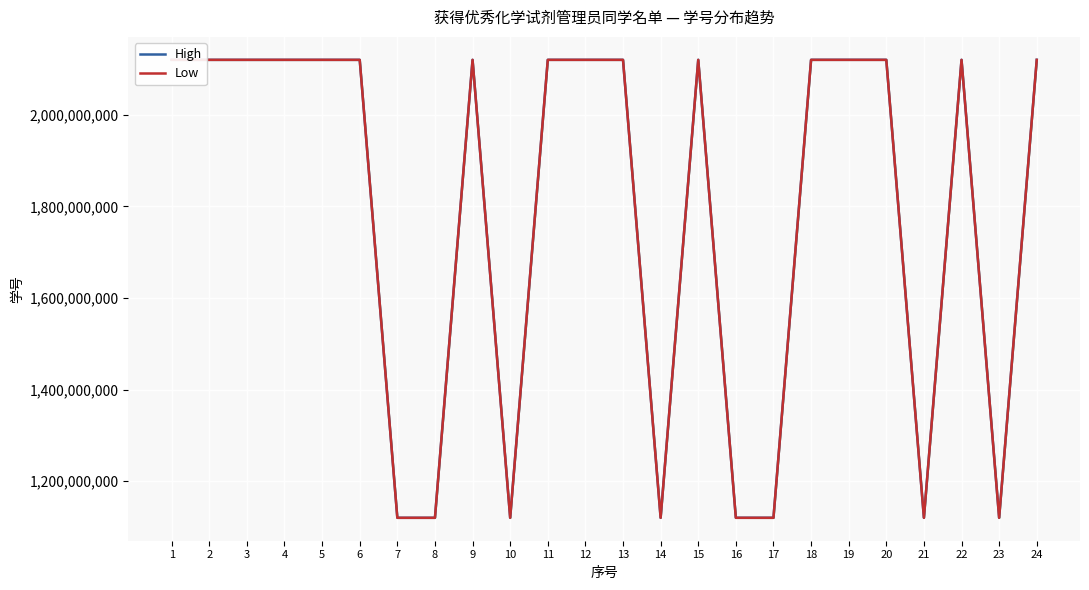

Which label corresponds to the largest value in the chart?

24